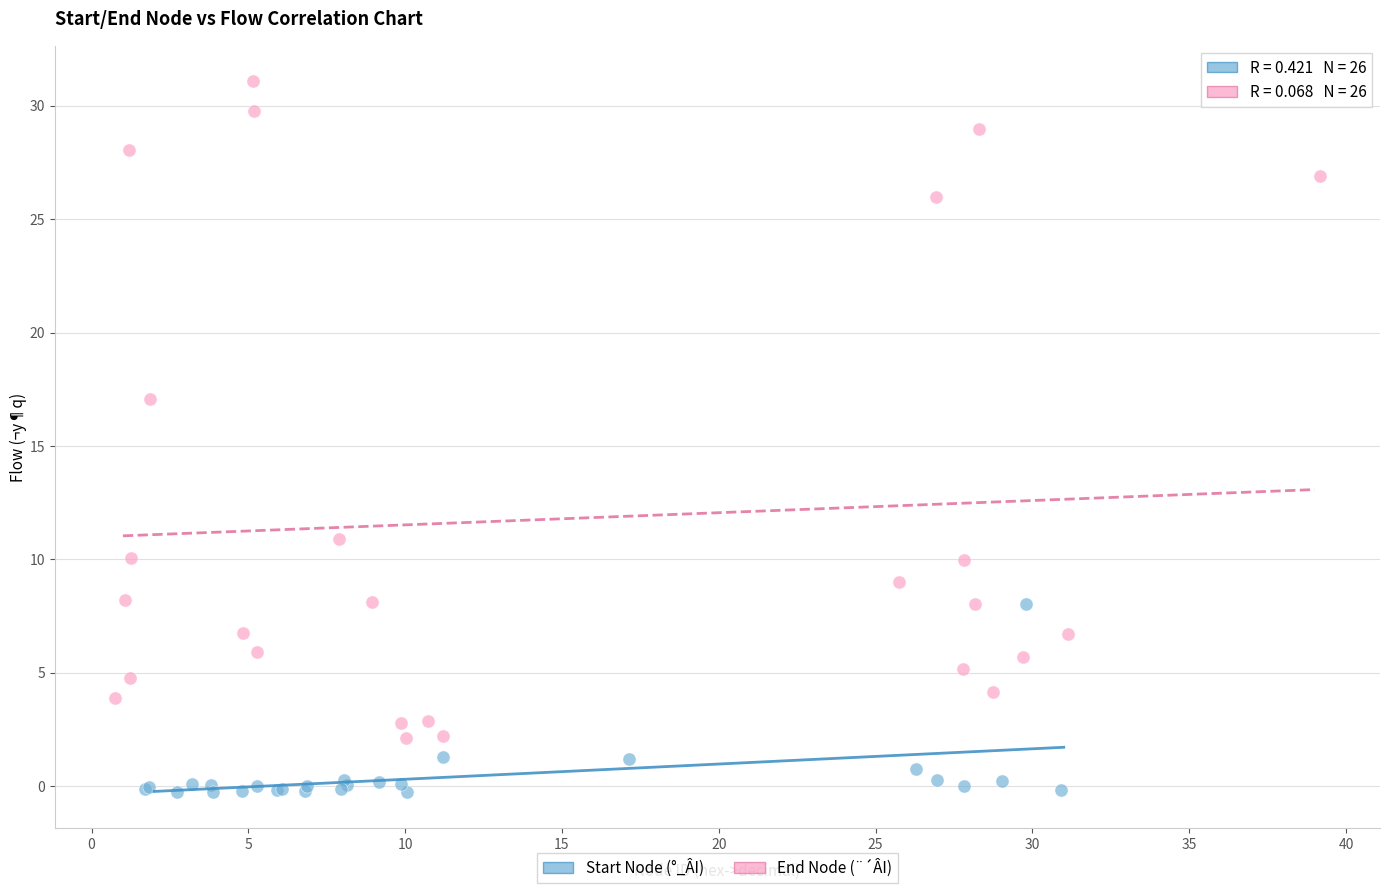

Which series reaches the maximum Y coordinate?

End Node (¨´ÂI)